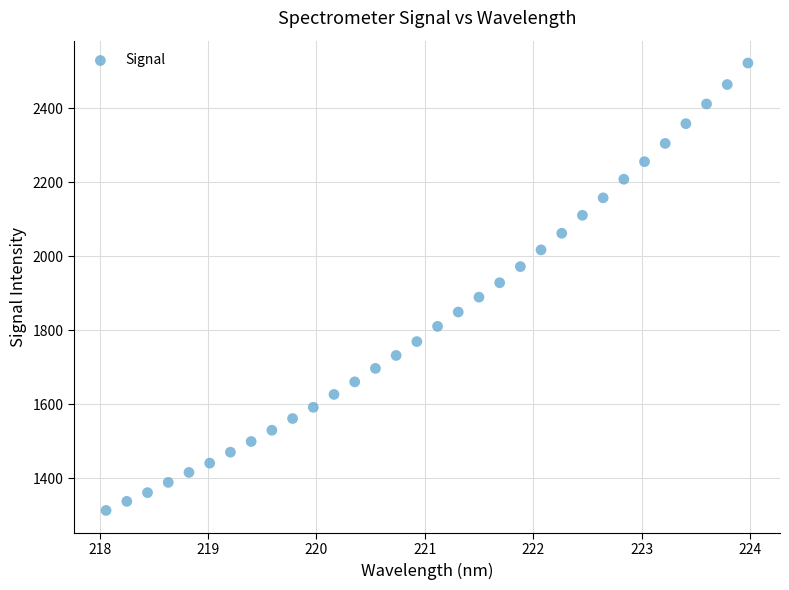

What is the range of X values (max minus min)?

5.9